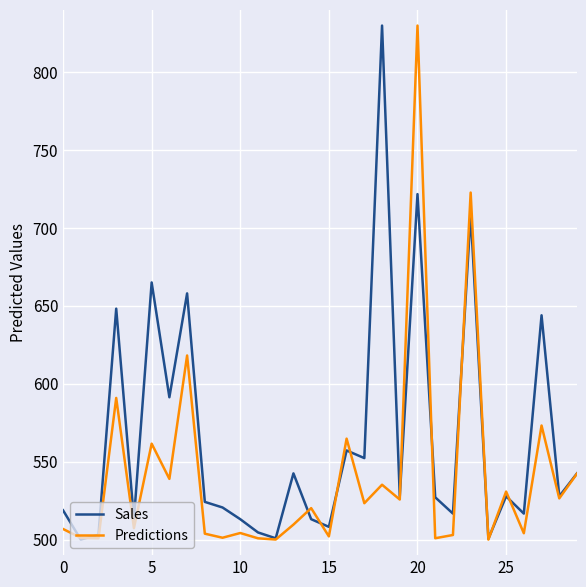

List the series in order of their overall mean, lowest first.

Predictions, Sales